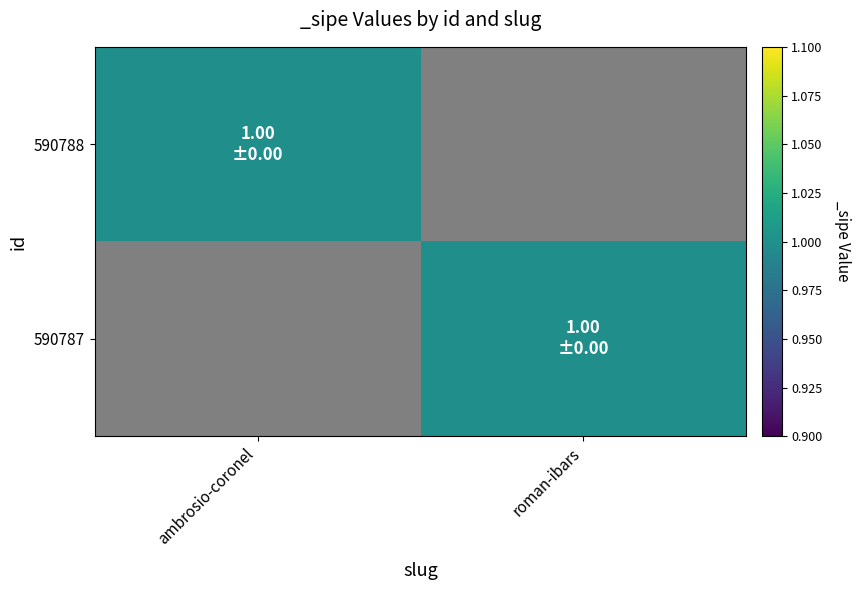

At how many categories does at least one series exceed 0?

2